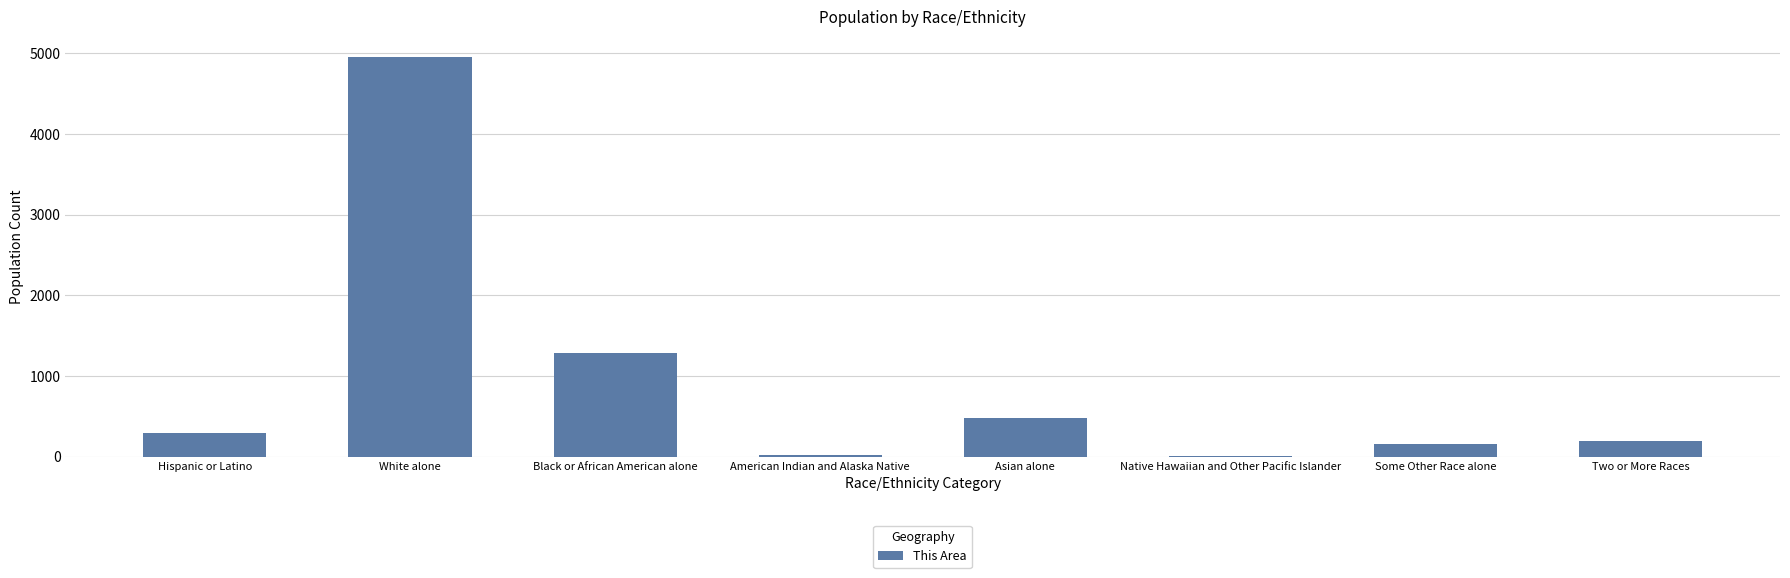

At which label is the value closest to 2480?

Black or African American alone